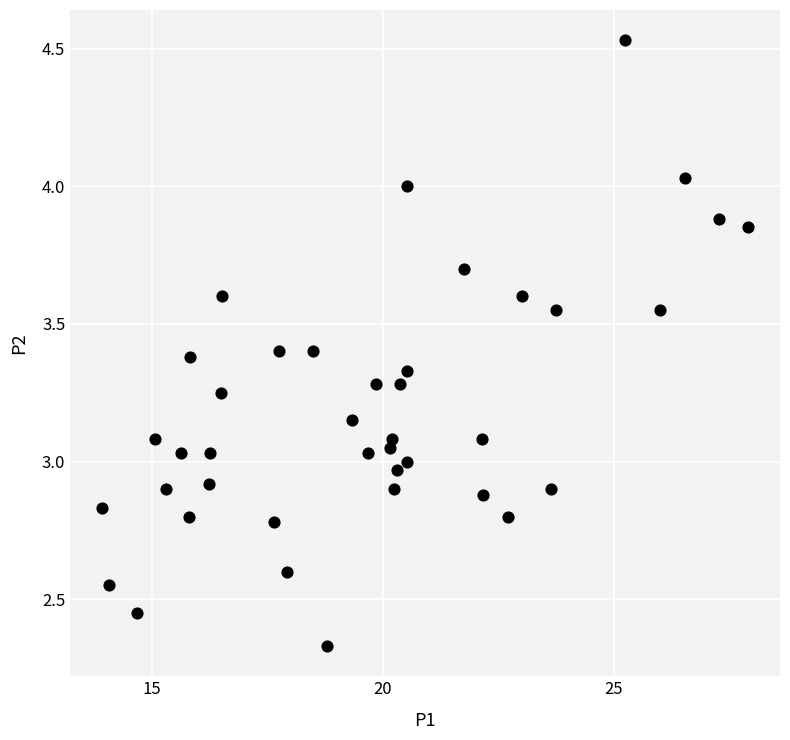

What is the range of Y values (max minus min)?

2.2